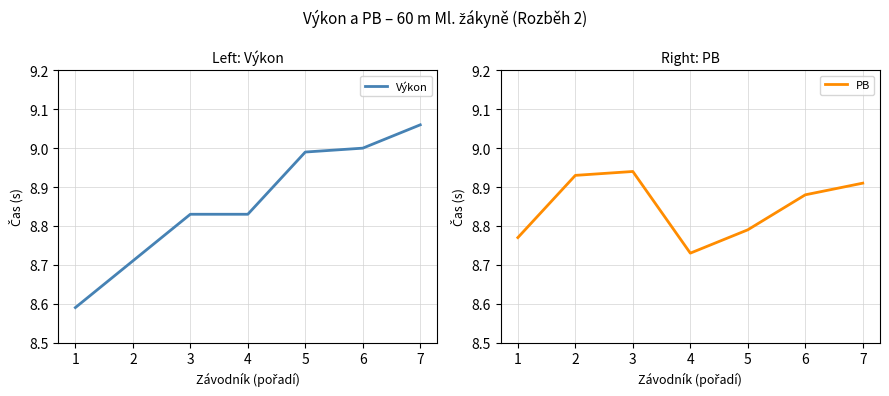

Does the chart display data point markers on the line(s)?

No